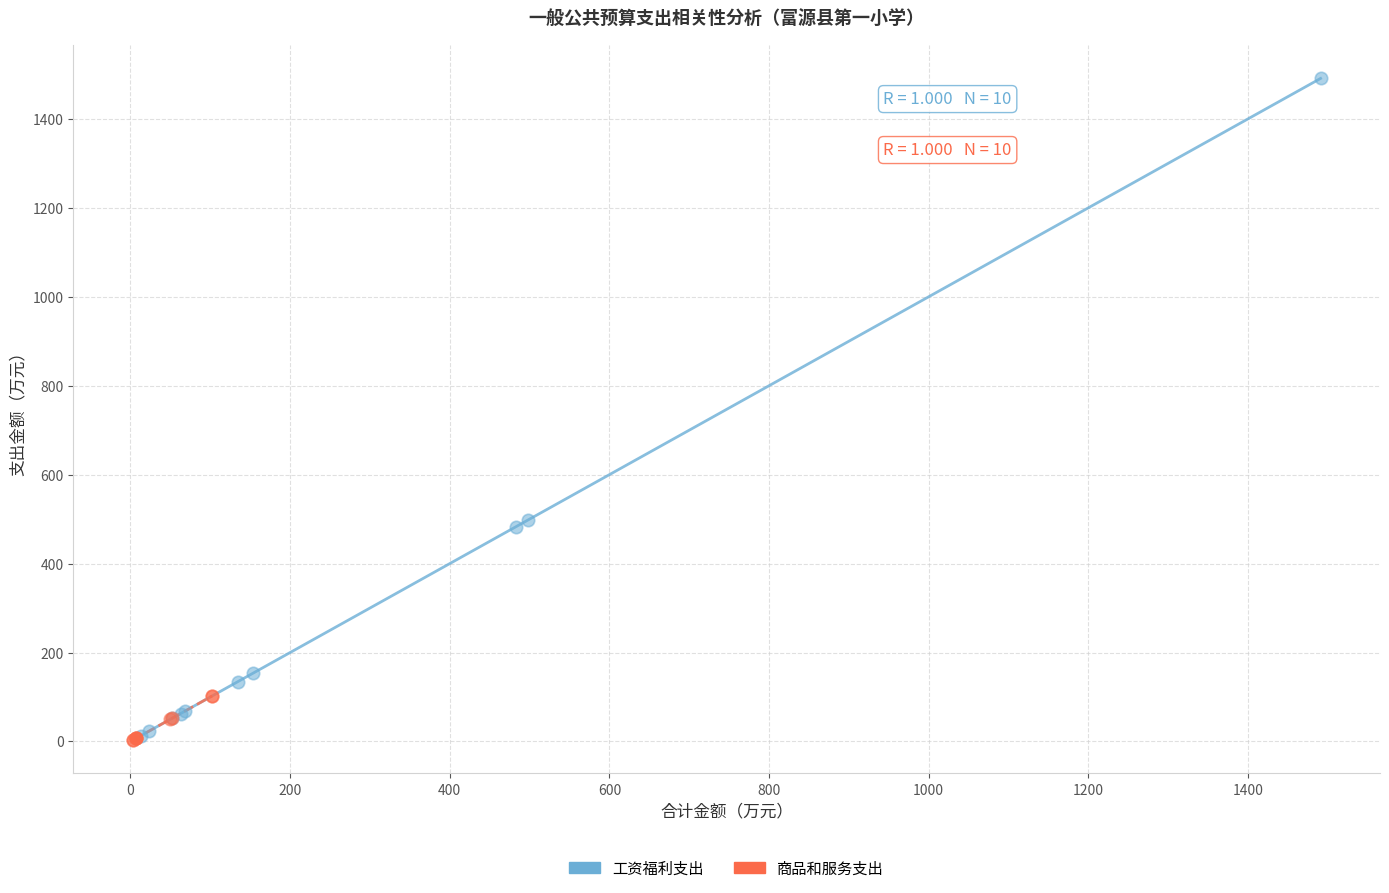

Which series has the widest spread of Y values?

工资福利支出